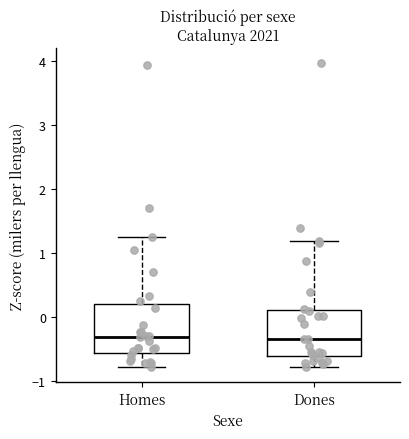

Reading left to right, transcribe this box plot: for each box, give where its median line is, the range the box spans, and where its two whiskers end, as read against the y-axis. The values are not printed on the chart, so give them approximately, as read against the axis.

Homes: median -0.3, box -0.6 to 0.2, whiskers -0.8 to 1.2
Dones: median -0.4, box -0.6 to 0.1, whiskers -0.8 to 1.2